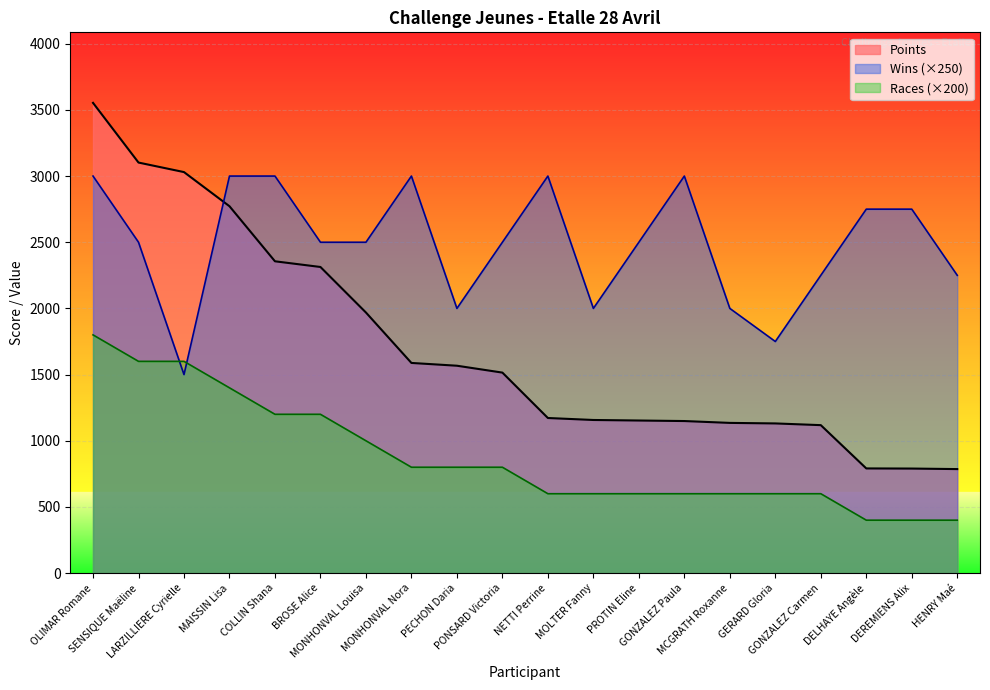

Where does the data first go above 1515?

OLIMAR Romane